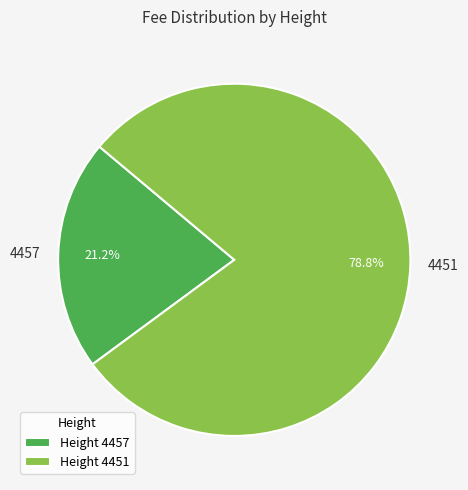

Count the number of slices in the pie.

2